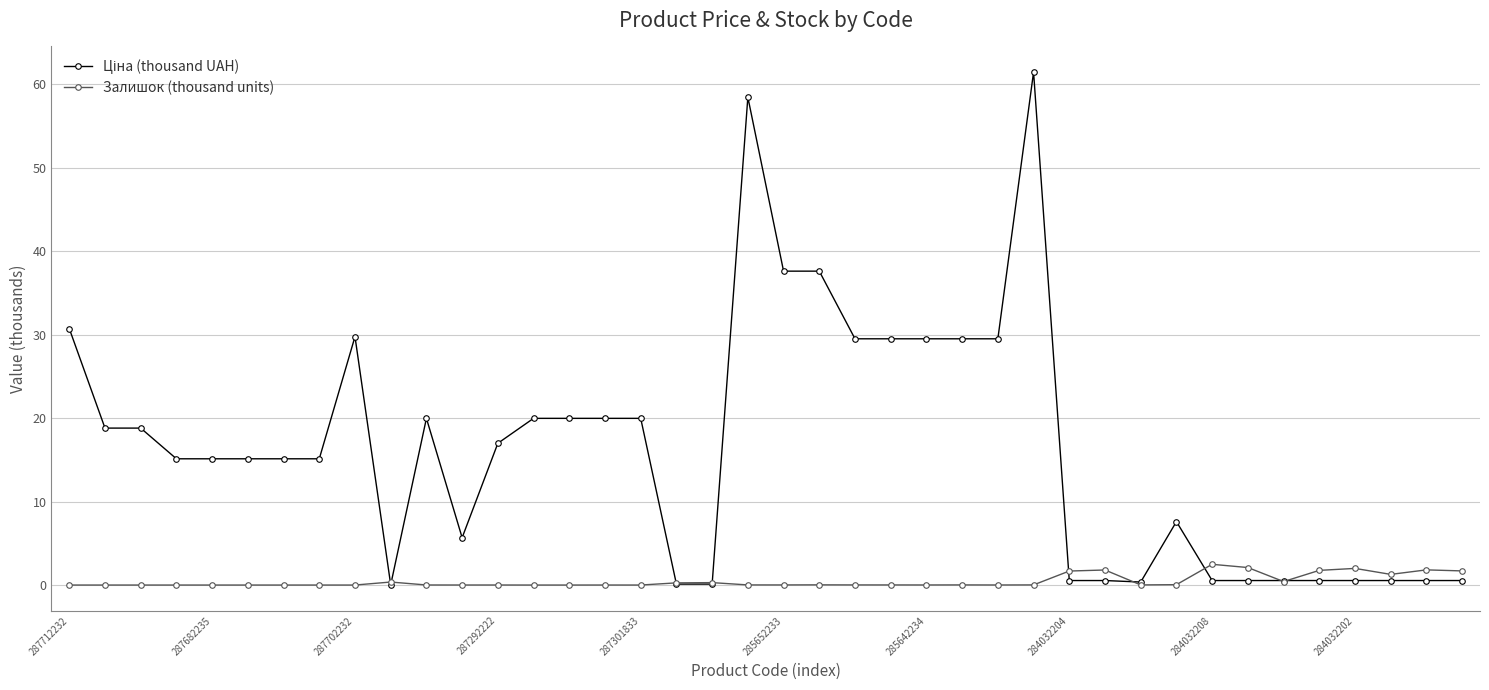

What is the maximum value for Залишок (thousand units)?

2.5